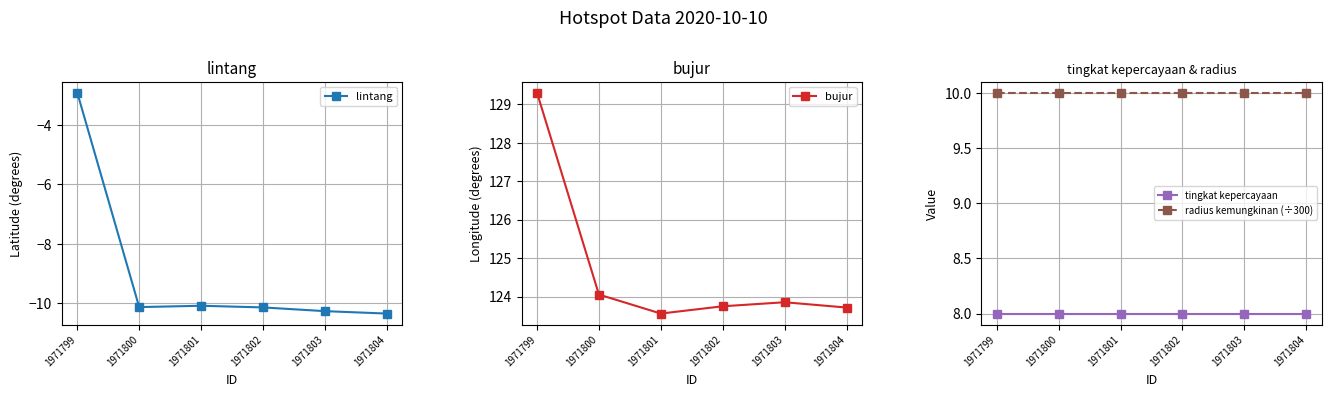

True or false: lintang has more than 2 points higher than both neighbors.

False